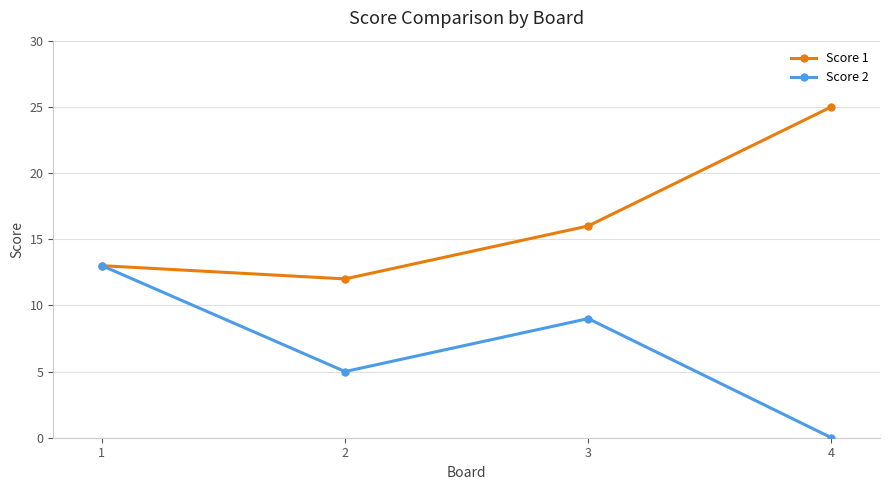

Which category has the lowest value in the Score 2 series?

4